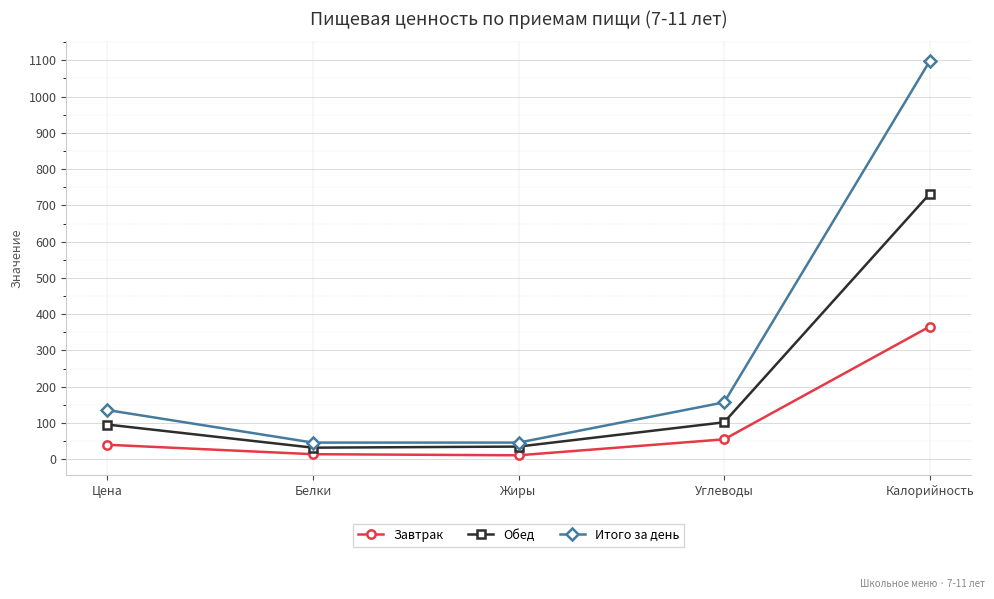

What position from the left is Калорийность?

5